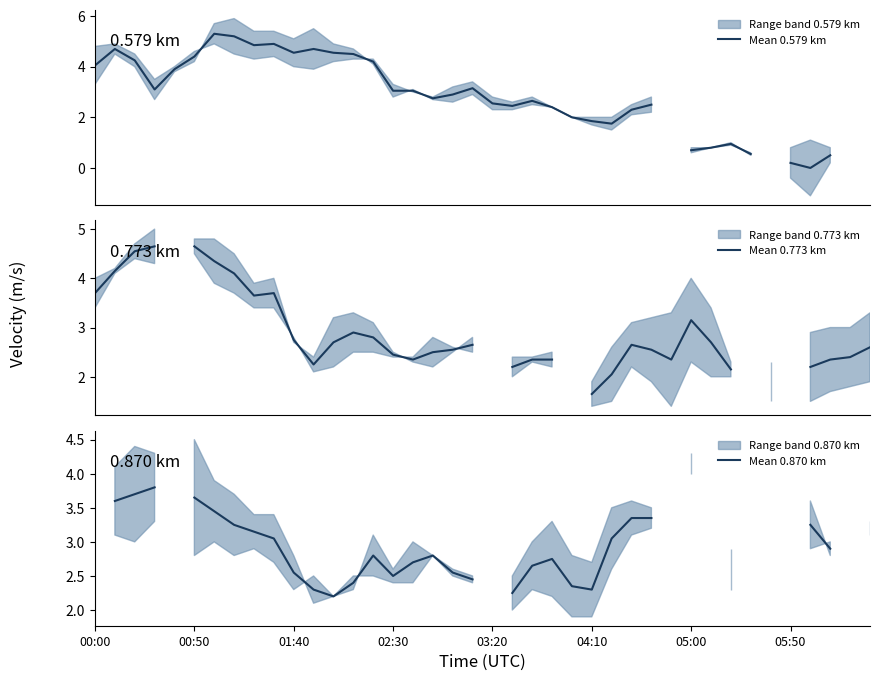

Between 00:00 and 9, which series saw the biggest shift?

Mean 0.579 km